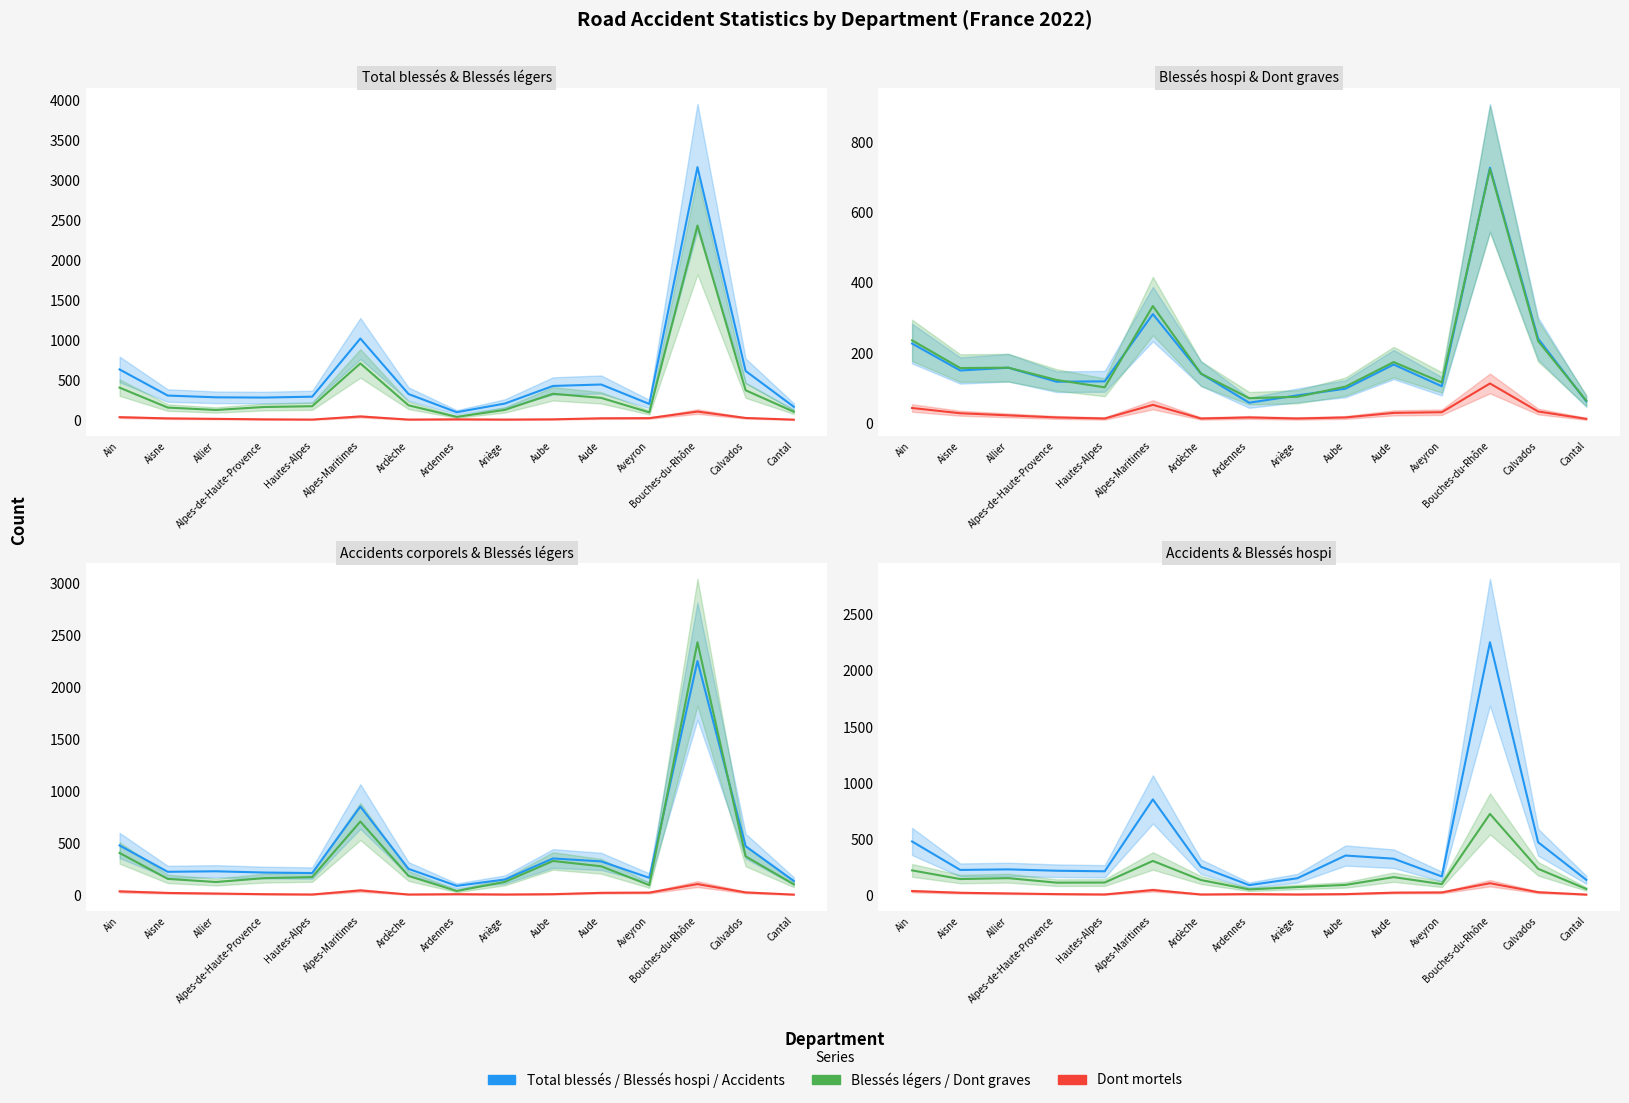

Is the value of Blessés légers at Aisne greater than the value of Dont mortels at Alpes-Maritimes?

Yes